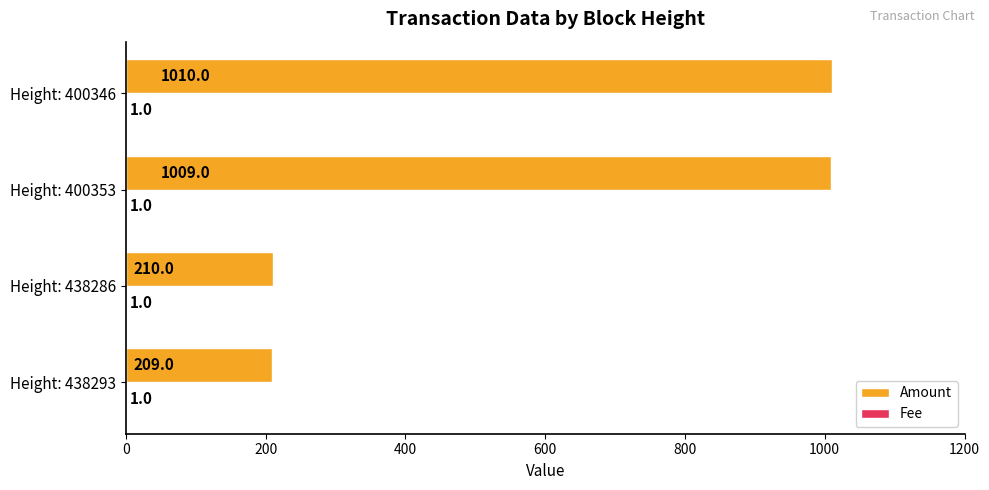

What is the sum of all Amount values?

2438